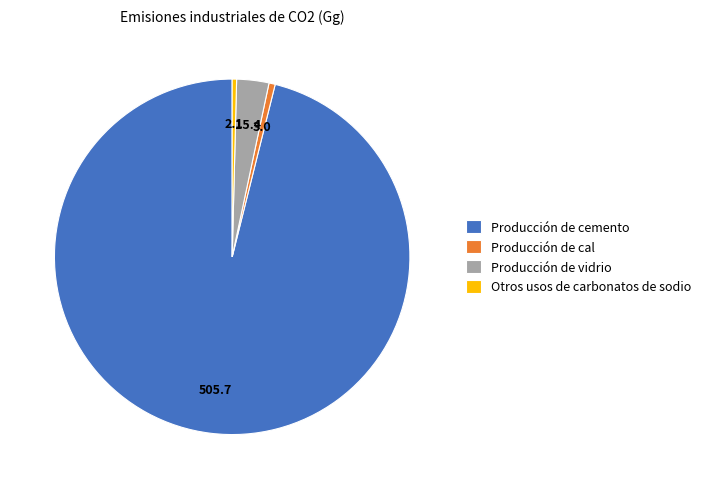

Does Producción de cemento account for over 50% of the chart?

Yes